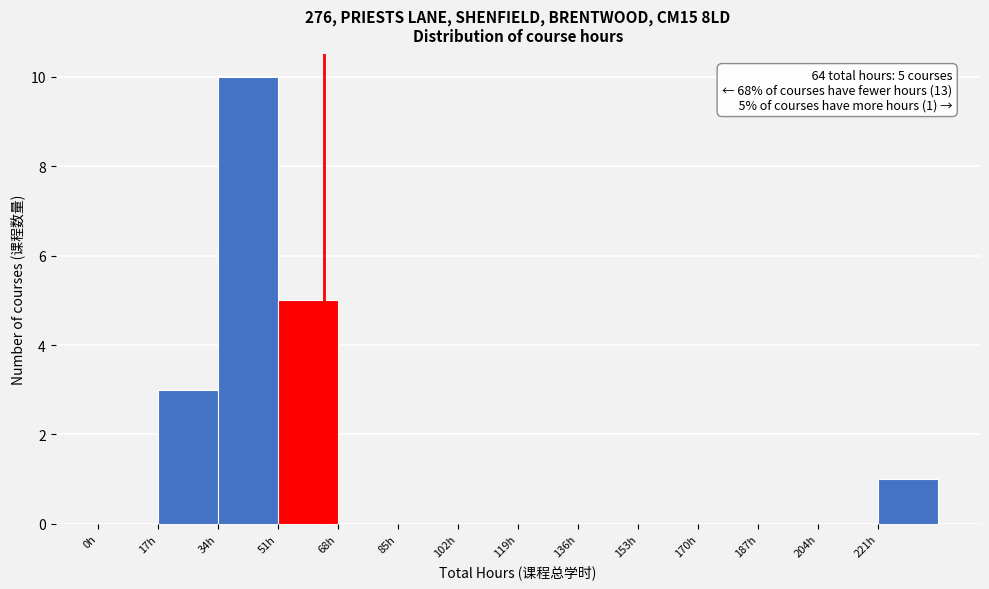

Which range on the x-axis has the tallest bar?

34 to 51